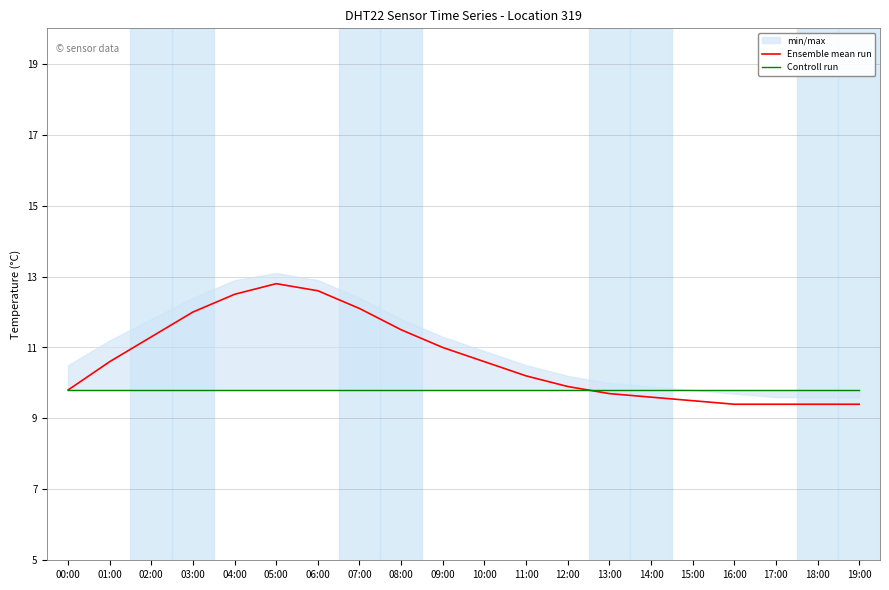

Where do Ensemble mean run and Controll run first cross each other?

12:00 and 13:00